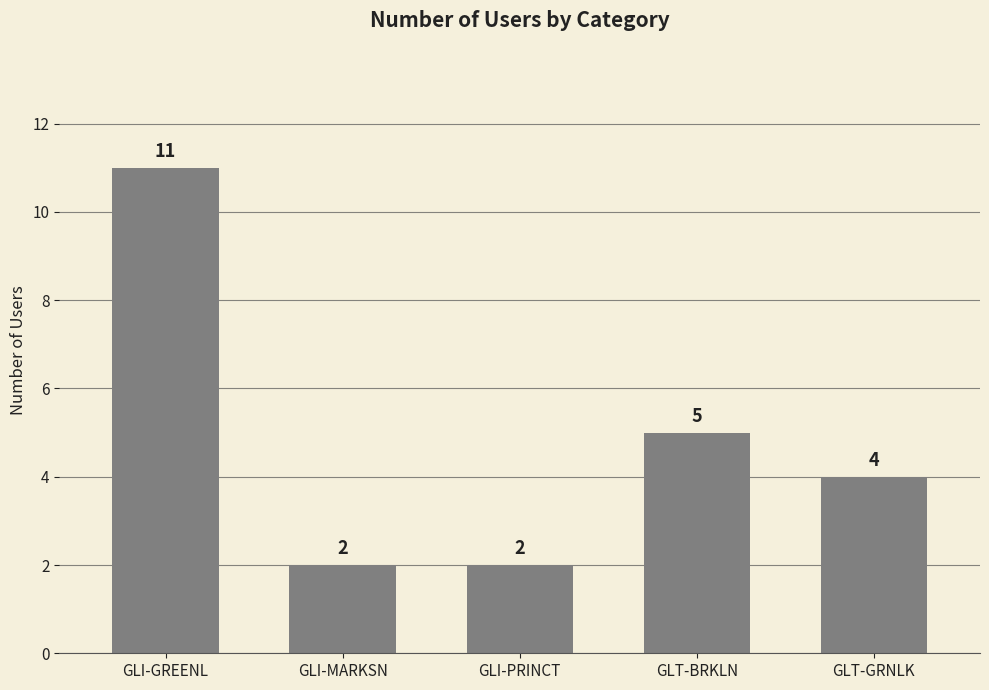

What is the average value?

5